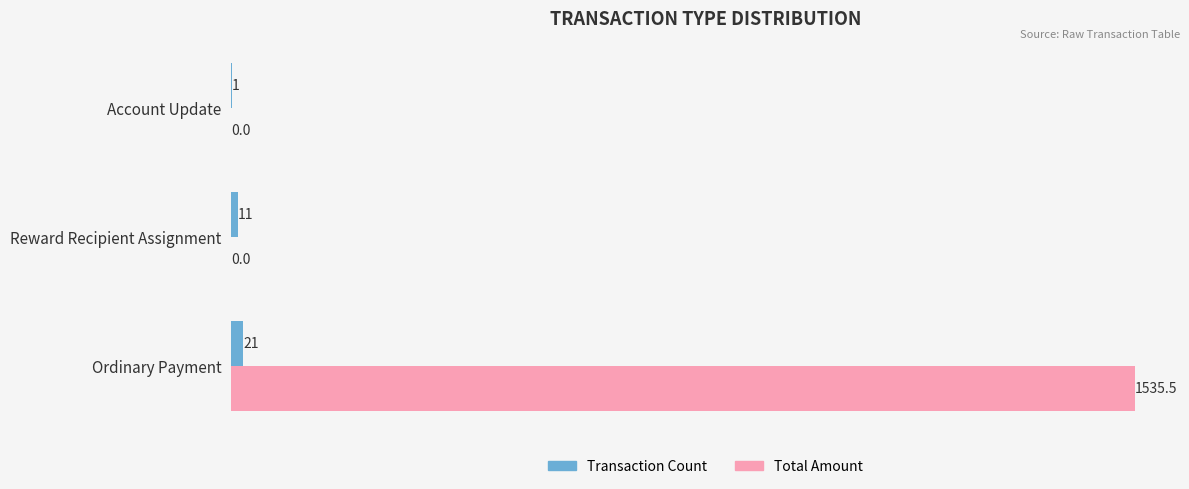

Is it true that Total Amount equals 0.0 at Reward Recipient Assignment?

True